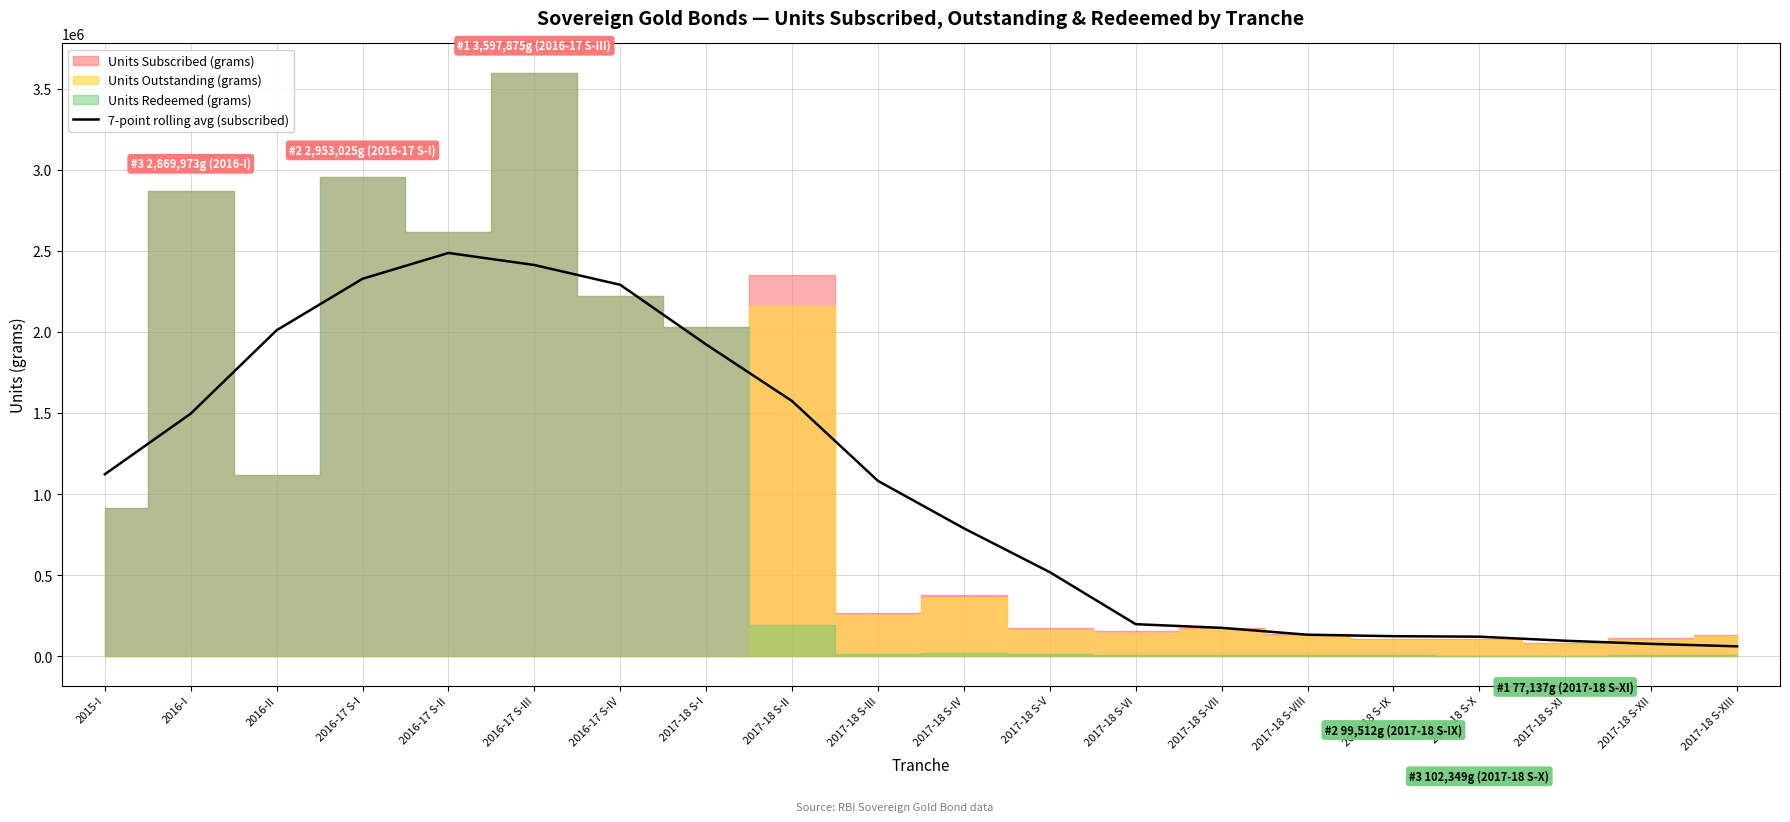

True or false: there are more than 0 points higher than both neighbors.

True